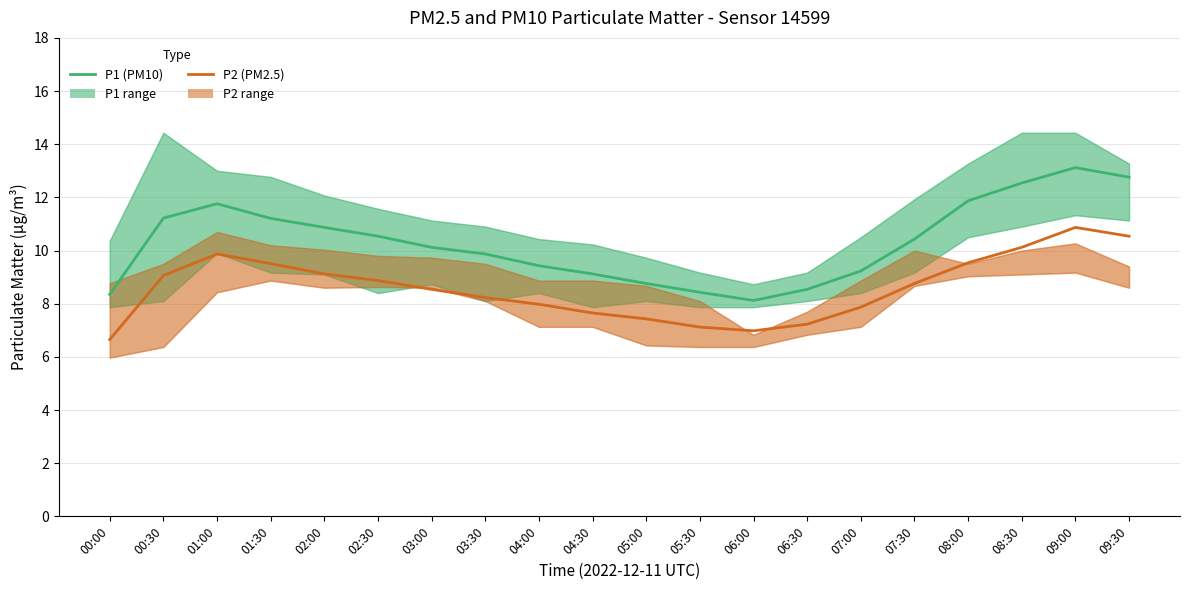

What value does the P2 (PM2.5) series have at 01:30?

9.5